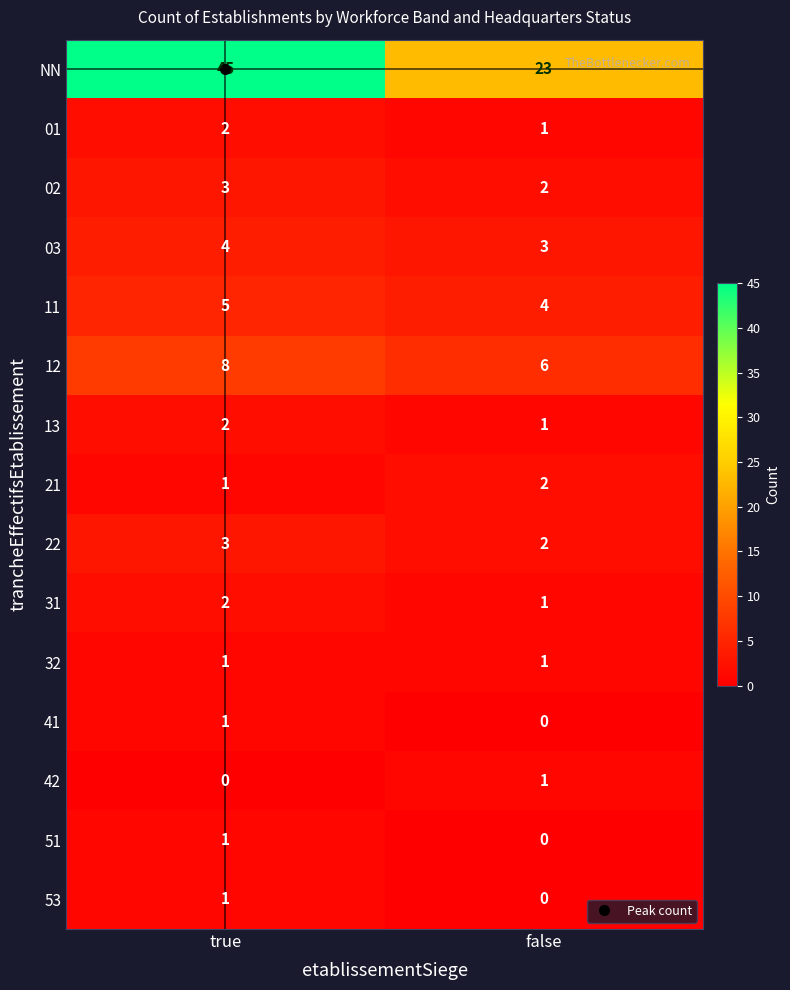

What is the maximum value shown in the chart?

45